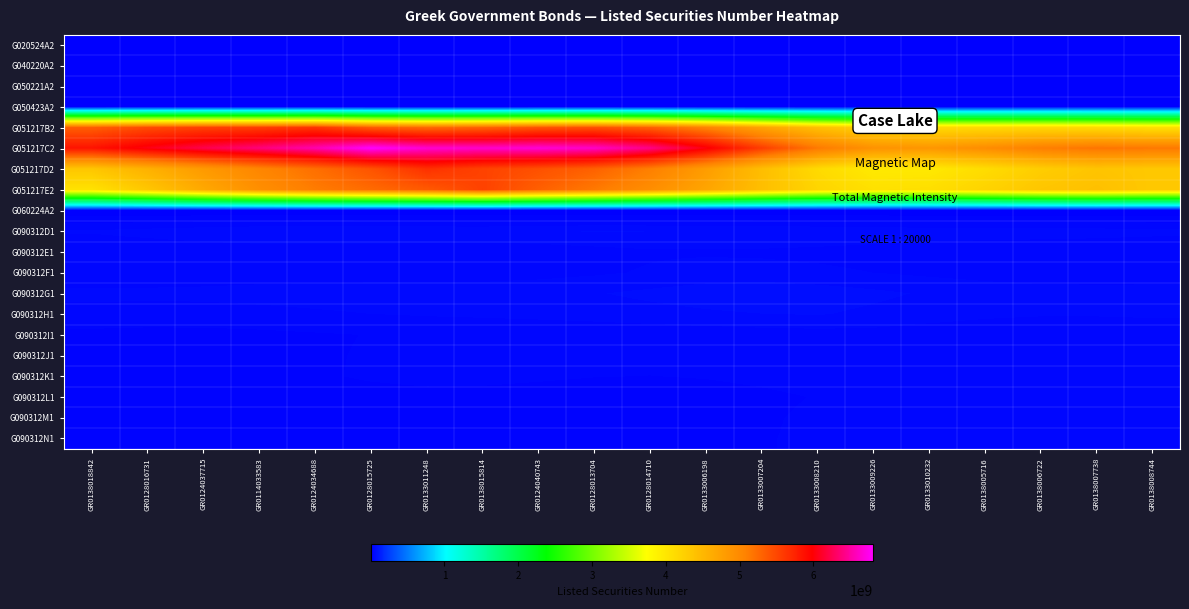

Rank the series by their maximum value, from lowest to highest.

G050423A2, G020524A2, G060224A2, G040220A2, G050221A2, G090312N1, G090312L1, G090312M1, G090312J1, G090312I1, G090312K1, G090312E1, G090312F1, G090312H1, G090312D1, G090312G1, G051217E2, G051217B2, G051217D2, G051217C2